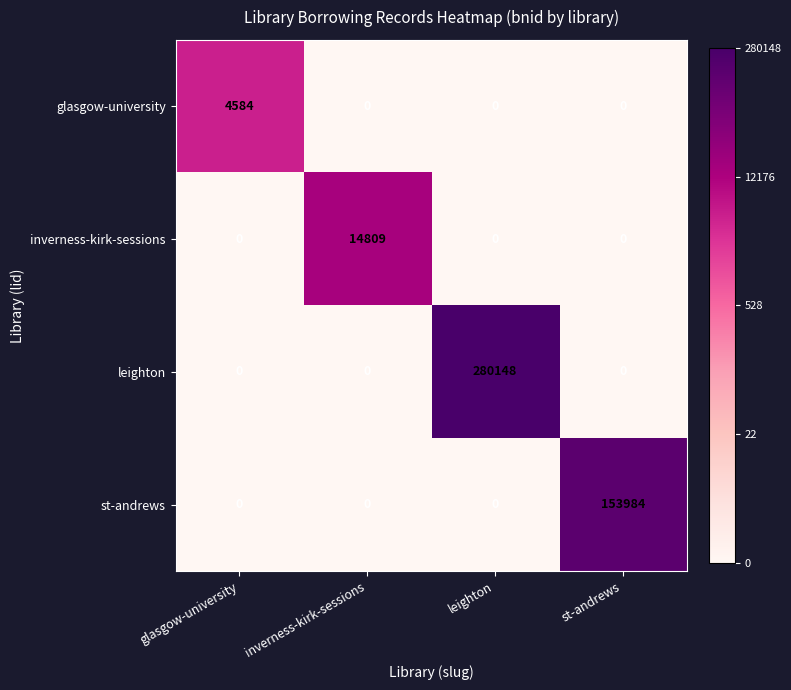

At which category is the sum across all series the highest?

leighton